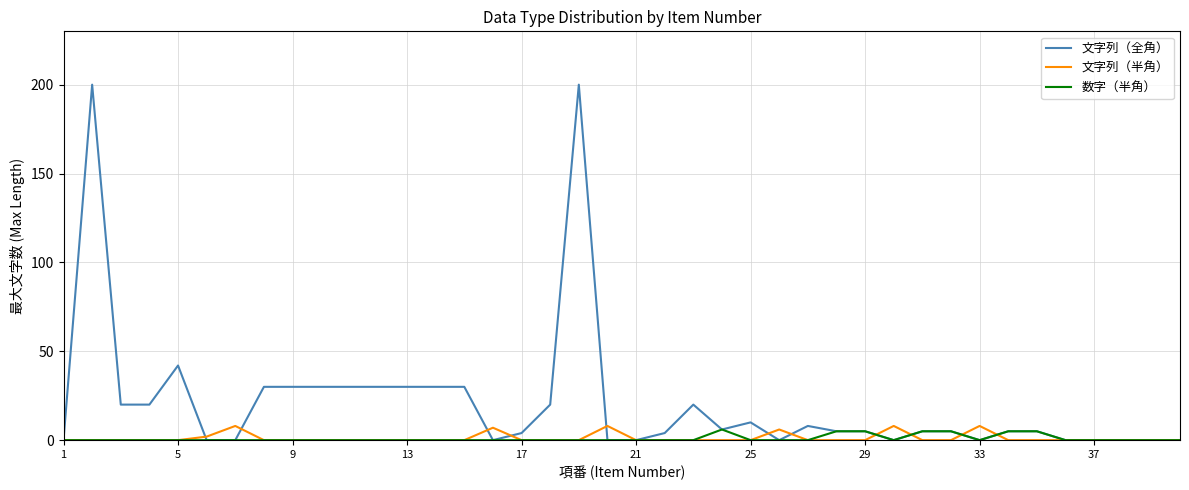

Which series has the largest range (max minus min)?

文字列（全角）